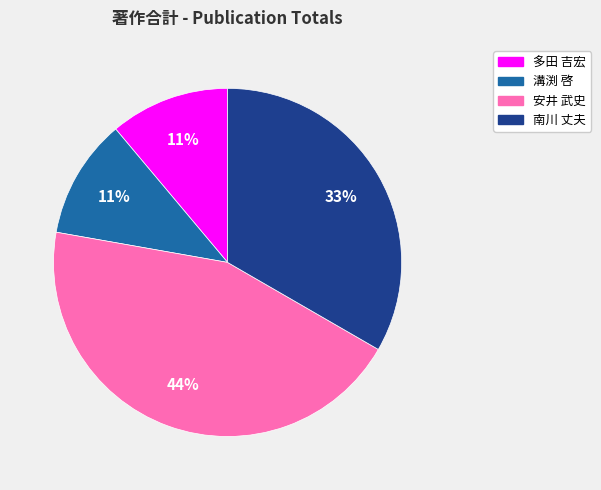

To the nearest percent, what is the difference between the largest and smallest slice percentages?

33%